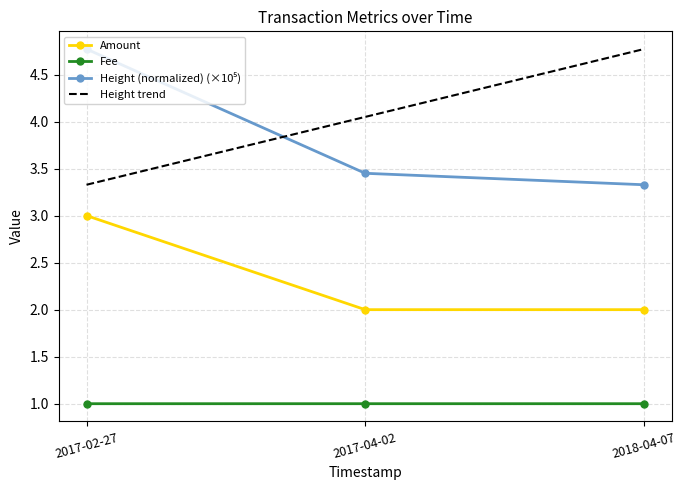

Which series has the widest spread of values?

Height (normalized)